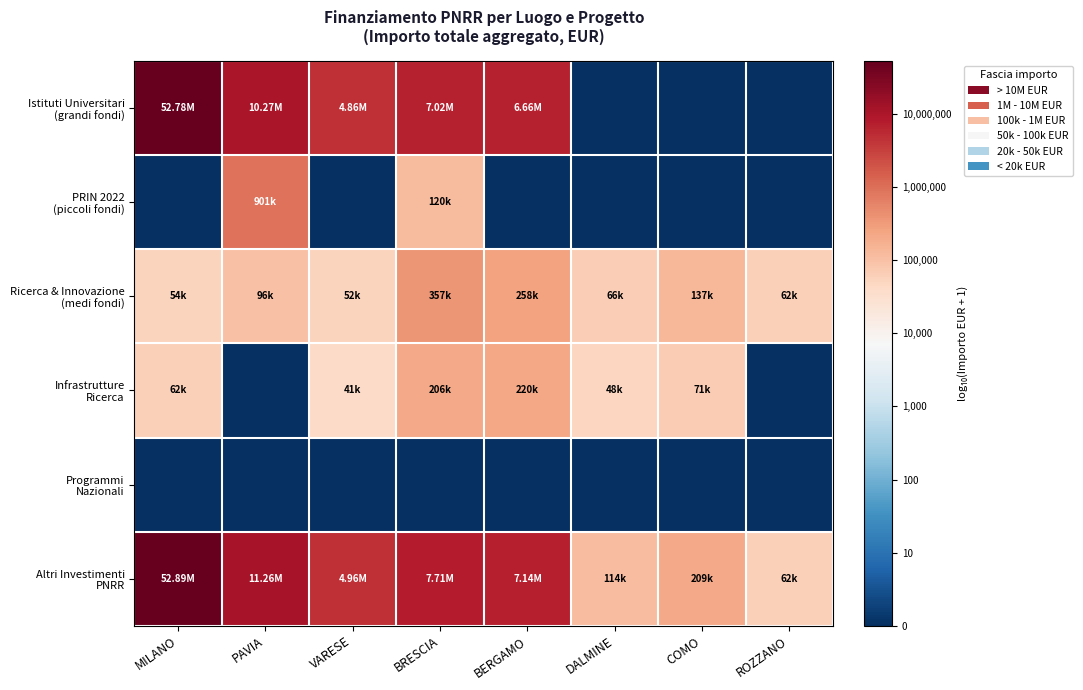

What is the maximum value shown in the chart?

7.7